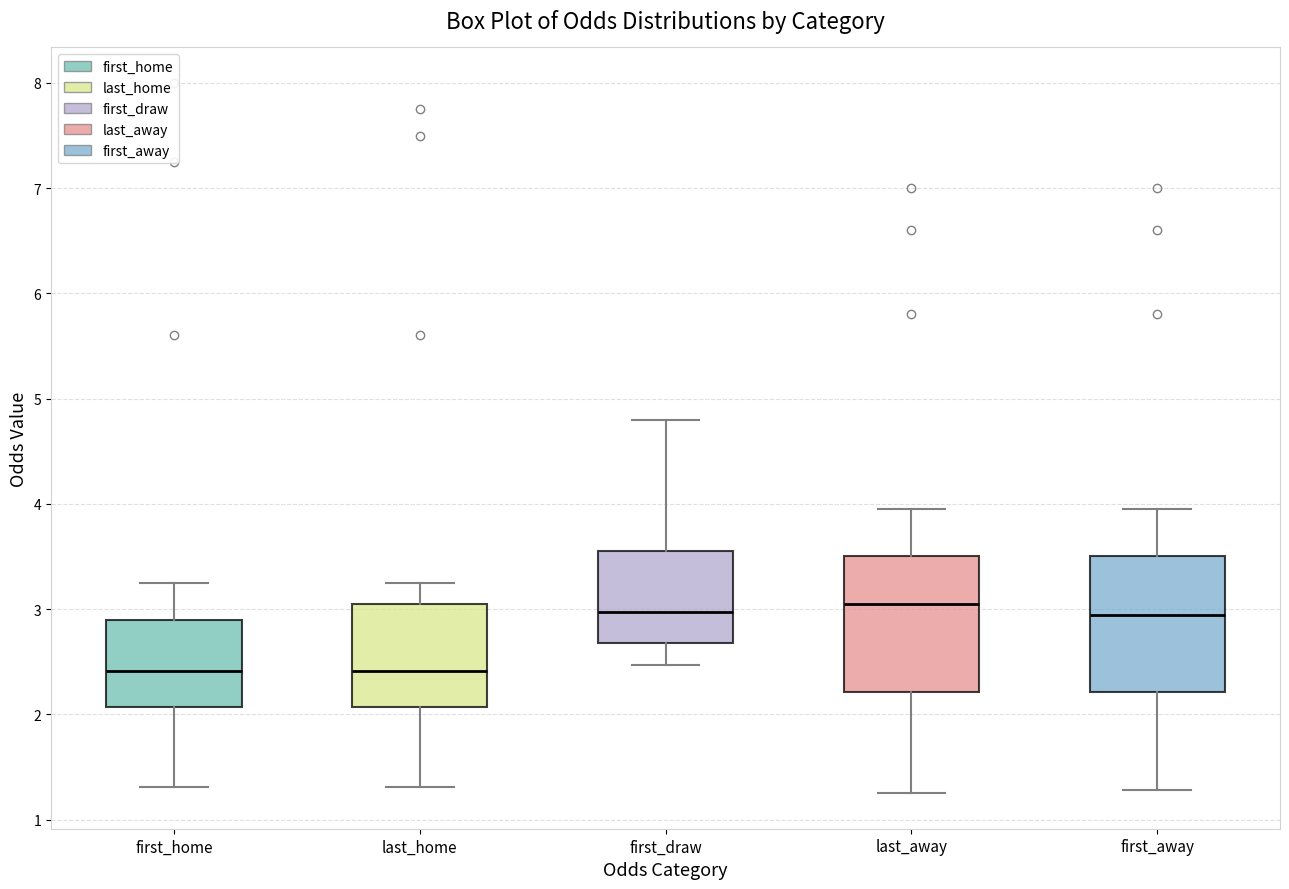

Reading left to right, transcribe this box plot: for each box, give where its median line is, the range the box spans, and where its two whiskers end, as read against the y-axis. The values are not printed on the chart, so give them approximately, as read against the axis.

first_home: median 2.4, box 2.1 to 2.9, whiskers 1.3 to 3.3
last_home: median 2.4, box 2.1 to 3.1, whiskers 1.3 to 3.3
first_draw: median 3.0, box 2.7 to 3.6, whiskers 2.5 to 4.8
last_away: median 3.1, box 2.2 to 3.5, whiskers 1.3 to 4.0
first_away: median 2.9, box 2.2 to 3.5, whiskers 1.3 to 4.0